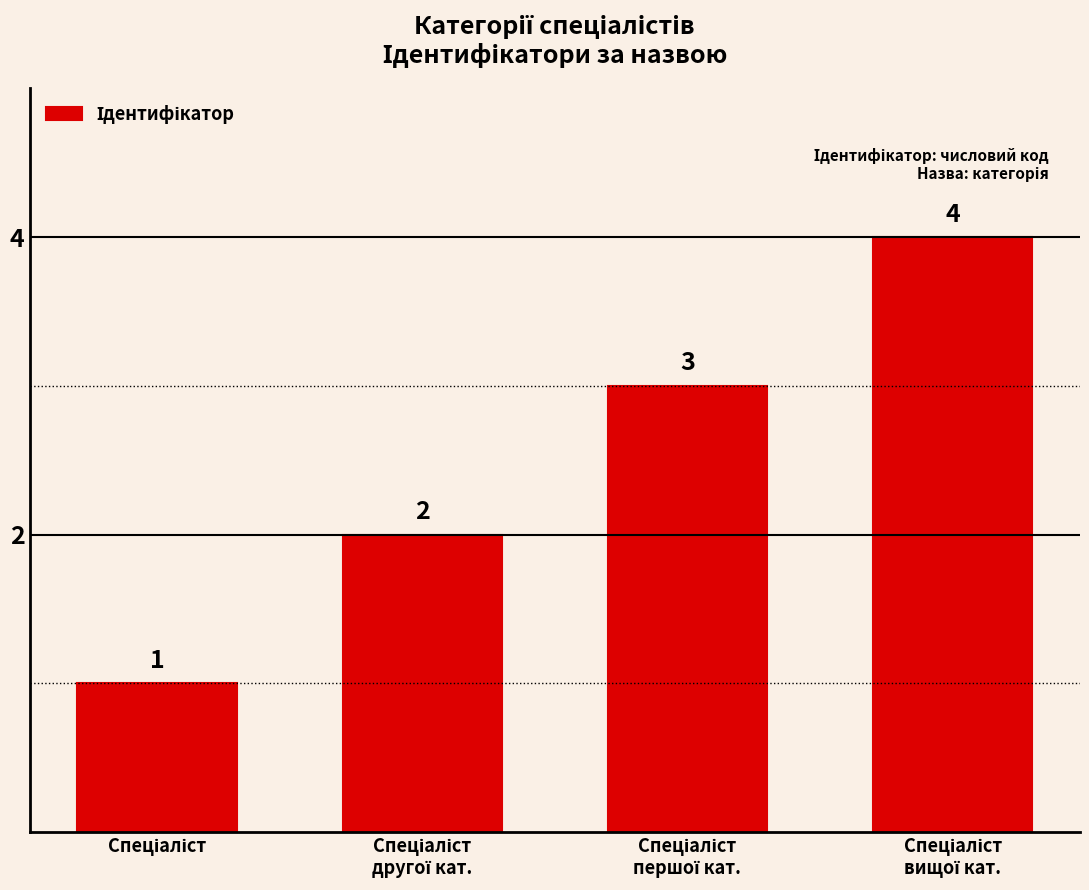

How many bars are there in total?

4